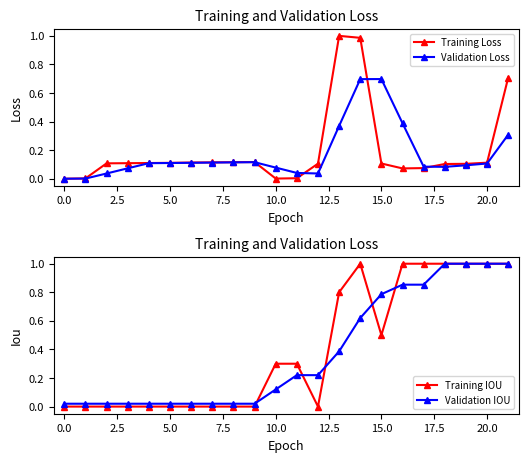

True or false: Validation Loss has more than 0 points higher than both neighbors.

True